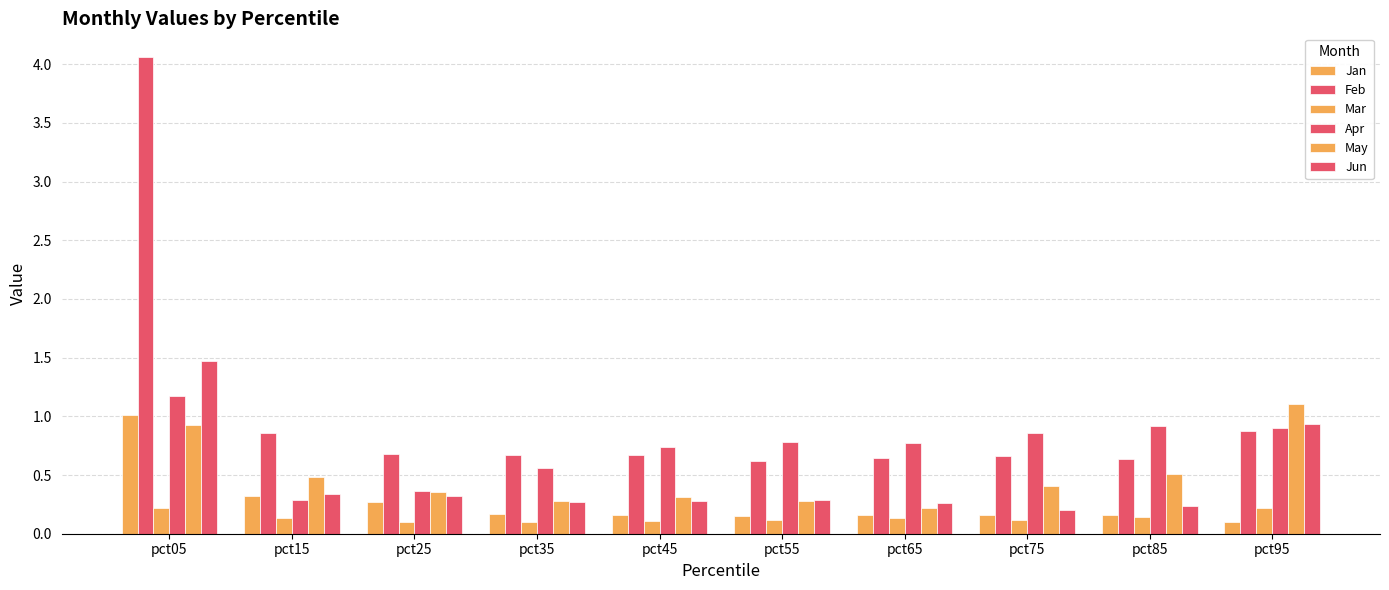

Which series has the largest range (max minus min)?

Feb